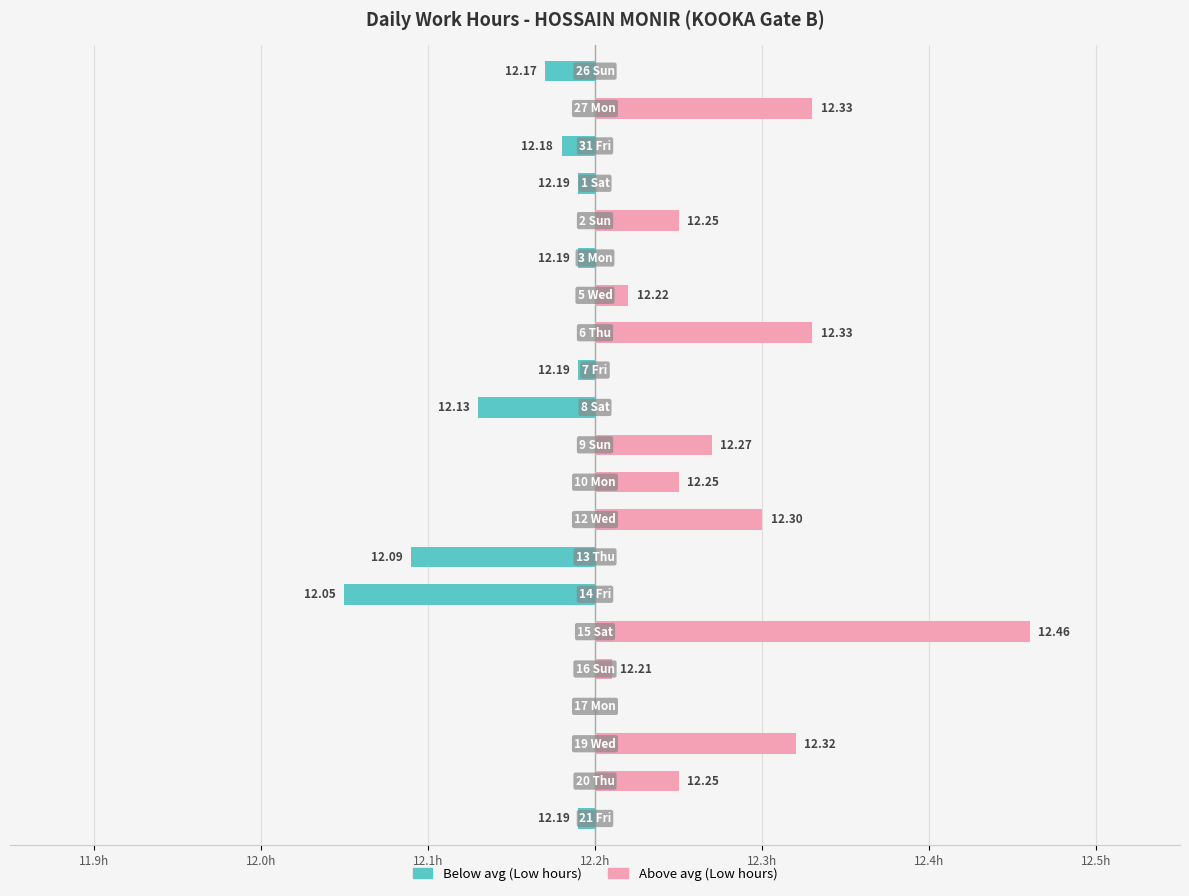

Rank the series by their average value, from lowest to highest.

Below avg (Low hours), Above avg (Low hours)